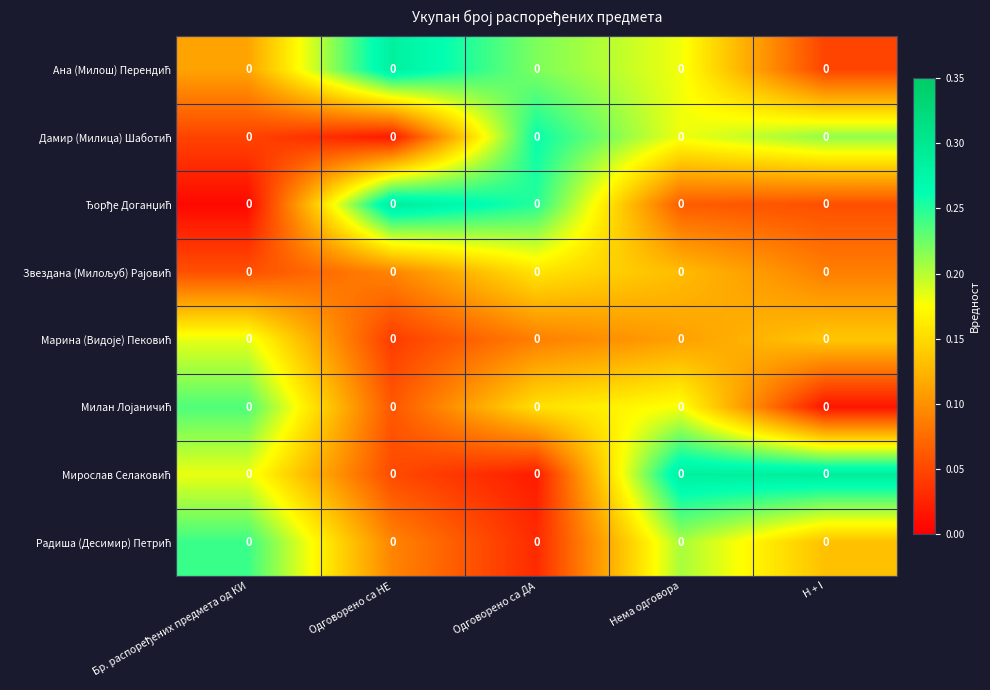

What is the difference between the highest and lowest values at Бр. распоређених предмета од КИ?

0.2